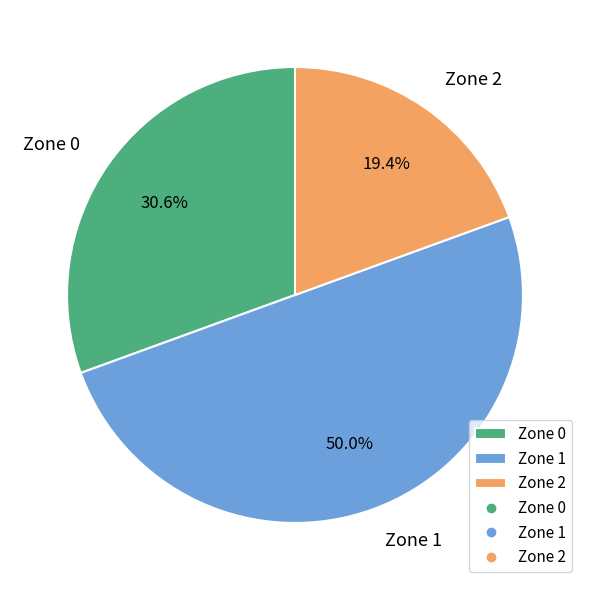

What portion of the pie excludes Zone 2?

80.6%